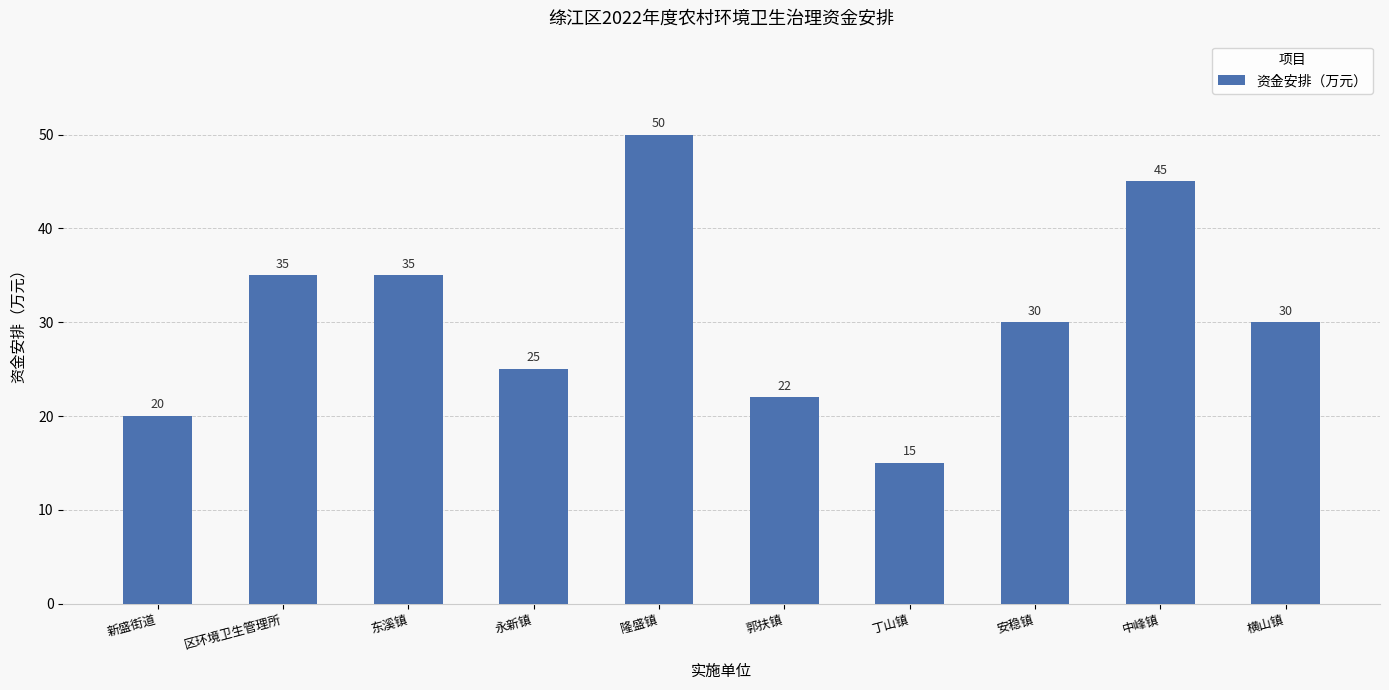

Is it true that the value at 新盛街道 is 20?

True